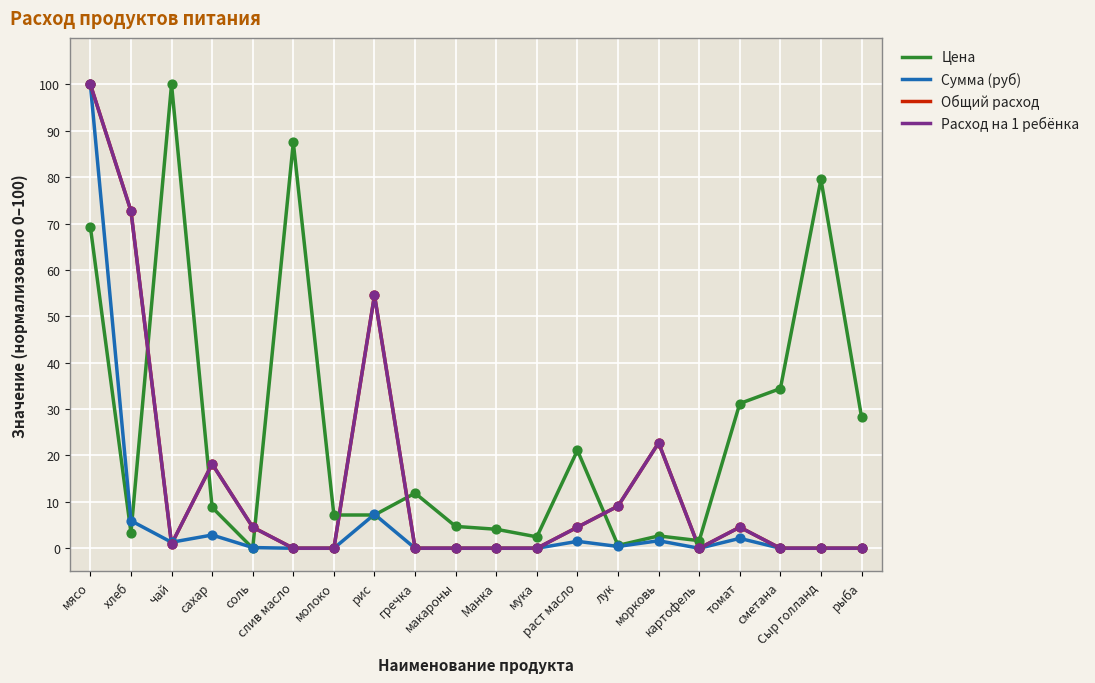

What is the total value across all series at томат?

42.4